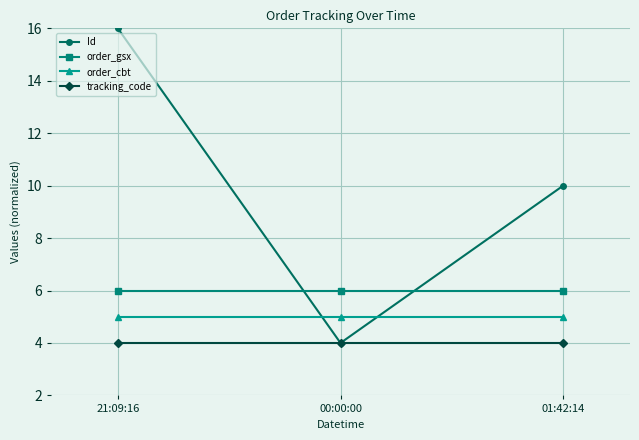

Does the chart have visible grid lines?

Yes